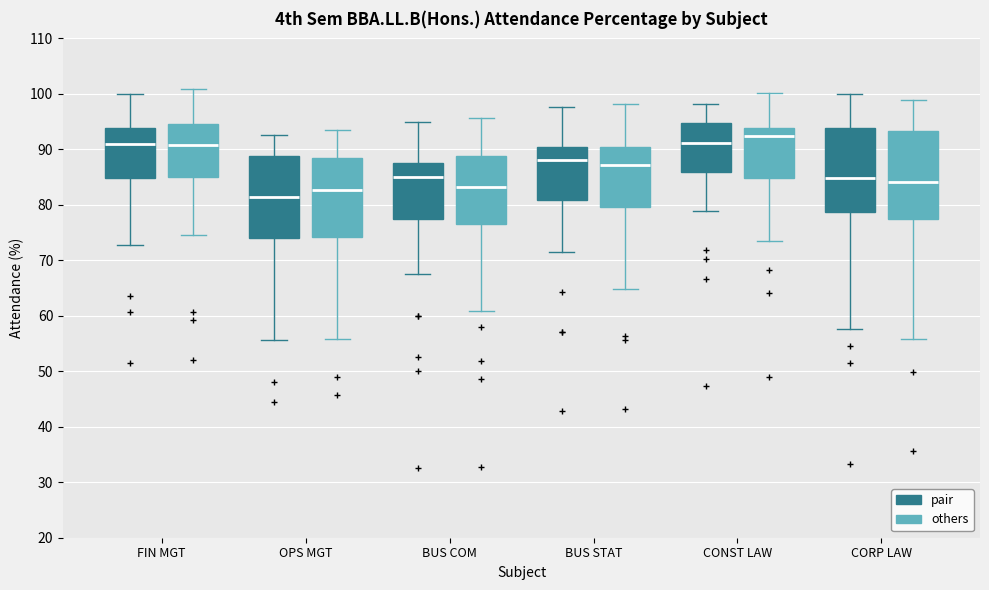

Reading left to right, transcribe this box plot: for each box, give where its median line is, the range the box spans, and where its two whiskers end, as read against the y-axis. The values are not printed on the chart, so give them approximately, as read against the axis.

FIN MGT (pair): median 91, box 85 to 94, whiskers 73 to 100
FIN MGT (others): median 91, box 85 to 95, whiskers 75 to 101
OPS MGT (pair): median 81, box 74 to 89, whiskers 56 to 93
OPS MGT (others): median 83, box 74 to 88, whiskers 56 to 94
BUS COM (pair): median 85, box 78 to 88, whiskers 68 to 95
BUS COM (others): median 83, box 77 to 89, whiskers 61 to 96
BUS STAT (pair): median 88, box 81 to 90, whiskers 71 to 98
BUS STAT (others): median 87, box 80 to 90, whiskers 65 to 98
CONST LAW (pair): median 91, box 86 to 95, whiskers 79 to 98
CONST LAW (others): median 92, box 85 to 94, whiskers 73 to 100
CORP LAW (pair): median 85, box 79 to 94, whiskers 58 to 100
CORP LAW (others): median 84, box 78 to 93, whiskers 56 to 99